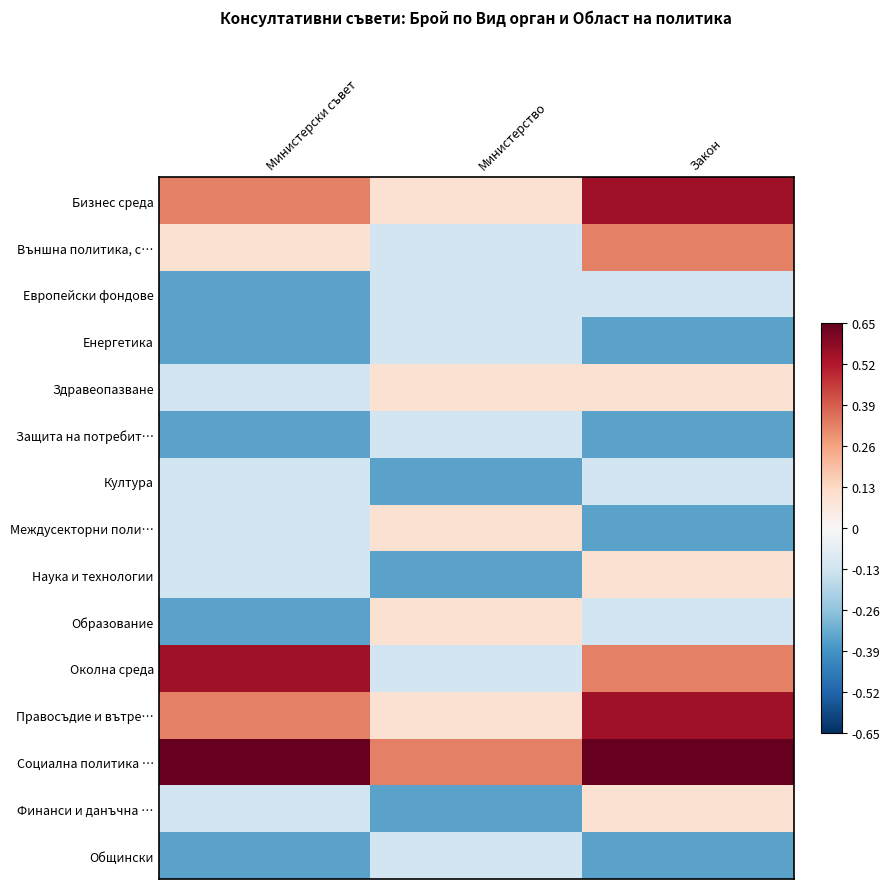

What is the maximum value shown in the chart?

1.0